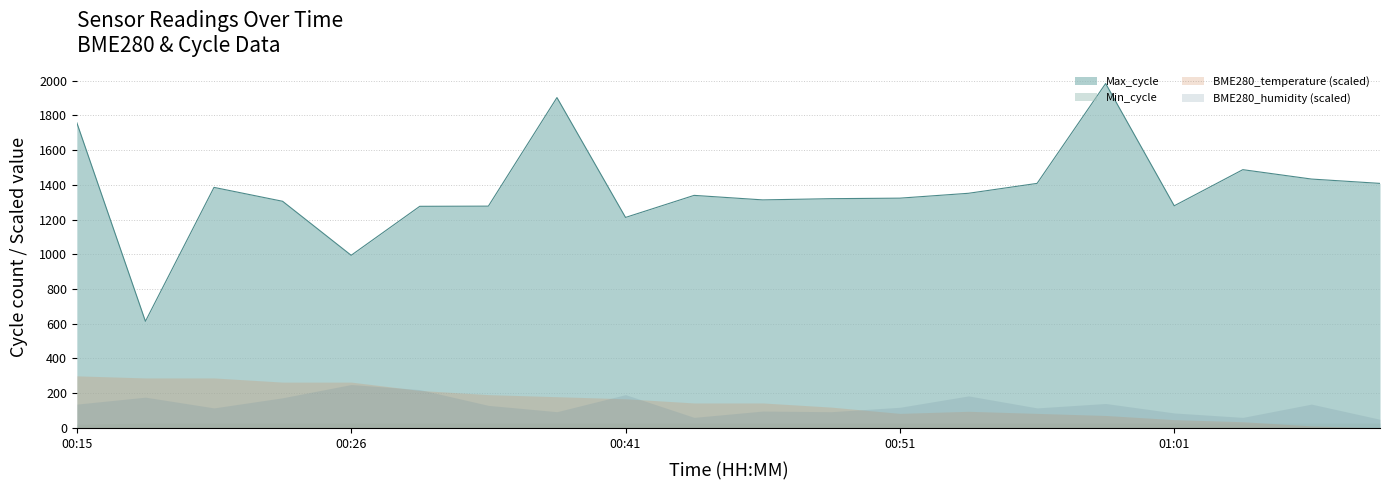

Reading left to right, extract all data points from this chart.

BME280_temperature: 00:15=6.2	00:18=6.2	00:21=6.2	00:23=6.2	00:26=6.2	00:28=6.1	00:36=6.1	00:38=6.1	00:41=6.1	00:43=6.1	00:46=6.1	00:48=6.0	00:51=6.0	00:53=6.0	00:56=6.0	00:58=6.0	01:01=6.0	01:03=6.0	01:06=6.0	01:08=6.0
BME280_humidity: 00:15=71.3	00:18=71.4	00:21=71.3	00:23=71.4	00:26=71.6	00:28=71.6	00:36=71.3	00:38=71.2	00:41=71.5	00:43=71.1	00:46=71.2	00:48=71.2	00:51=71.3	00:53=71.5	00:56=71.3	00:58=71.3	01:01=71.2	01:03=71.1	01:06=71.3	01:08=71.1
Max_cycle: 00:15=1757.0	00:18=614.0	00:21=1385.0	00:23=1305.0	00:26=994.0	00:28=1276.0	00:36=1277.0	00:38=1902.0	00:41=1212.0	00:43=1339.0	00:46=1313.0	00:48=1320.0	00:51=1323.0	00:53=1351.0	00:56=1408.0	00:58=1983.0	01:01=1279.0	01:03=1487.0	01:06=1433.0	01:08=1408.0
Min_cycle: 00:15=22.0	00:18=28.0	00:21=28.0	00:23=28.0	00:26=28.0	00:28=28.0	00:36=28.0	00:38=28.0	00:41=28.0	00:43=28.0	00:46=28.0	00:48=28.0	00:51=28.0	00:53=28.0	00:56=28.0	00:58=28.0	01:01=28.0	01:03=28.0	01:06=28.0	01:08=28.0